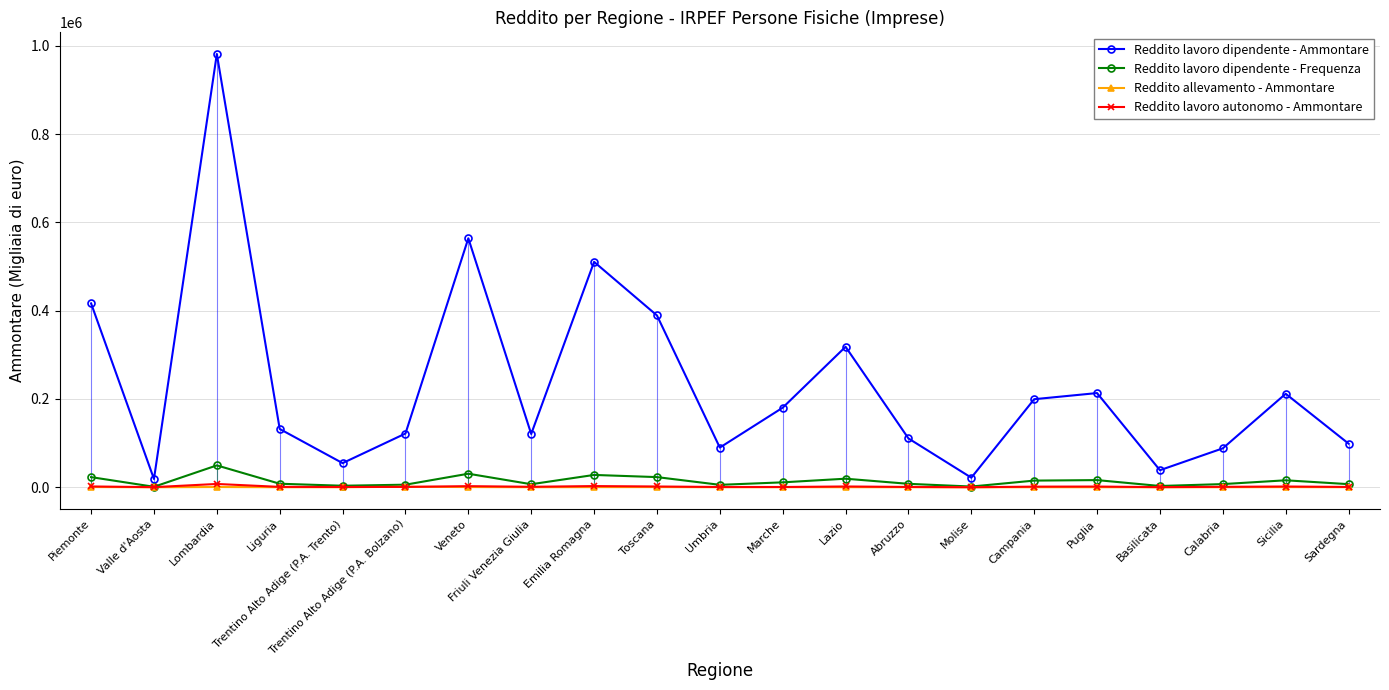

Which series has the widest spread of values?

Reddito lavoro dipendente - Ammontare